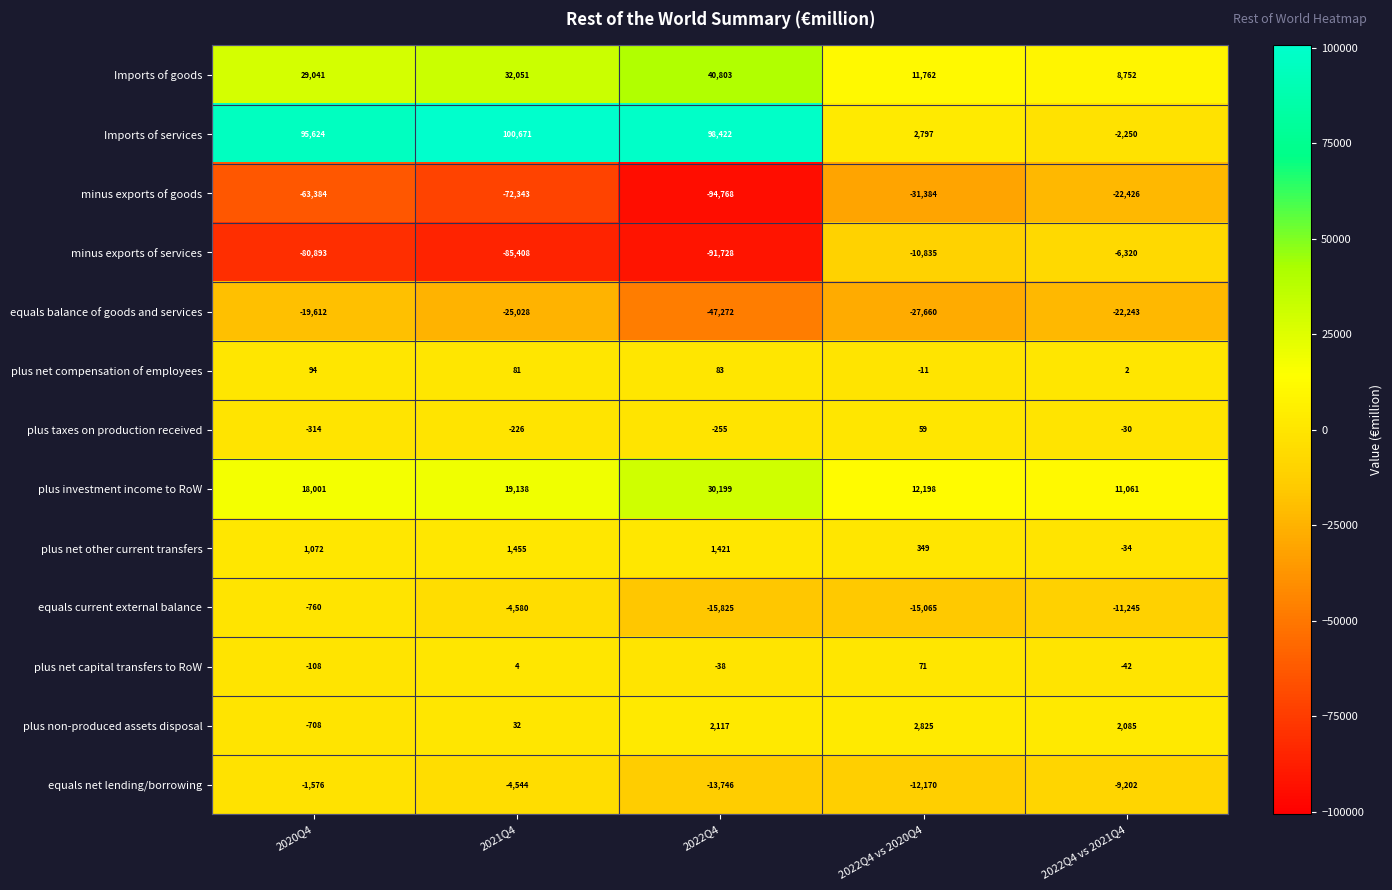

At how many categories does at least one series exceed 17556?

3